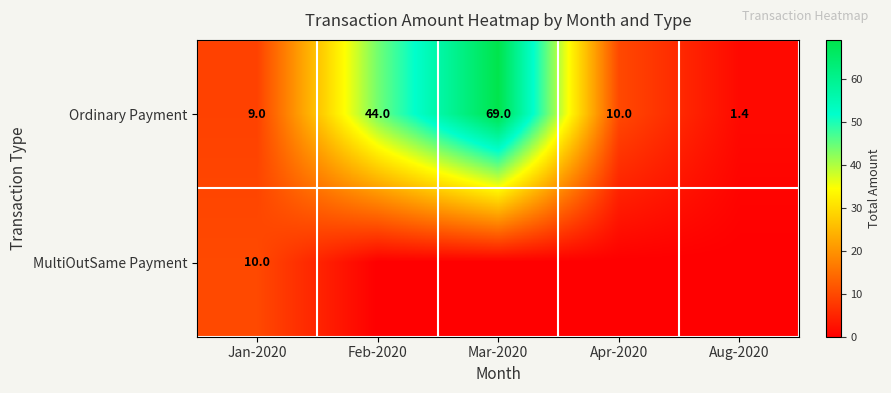

Rank the series at Jan-2020 from highest to lowest value.

MultiOutSame Payment, Ordinary Payment